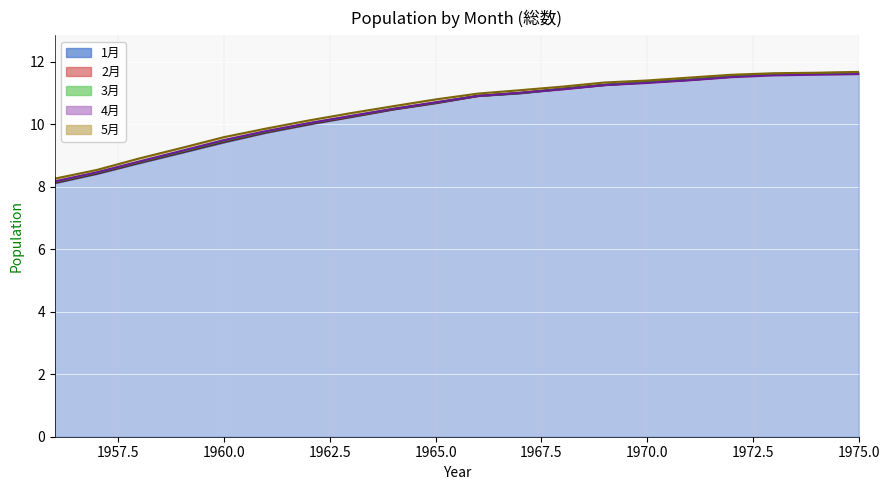

Rank the categories by 2月 value from highest to lowest.

1975, 1974, 1973, 1972, 1971, 1970, 1969, 1968, 1967, 1966, 1965, 1964, 1963, 1962, 1961, 1960, 1959, 1958, 1957, 1956